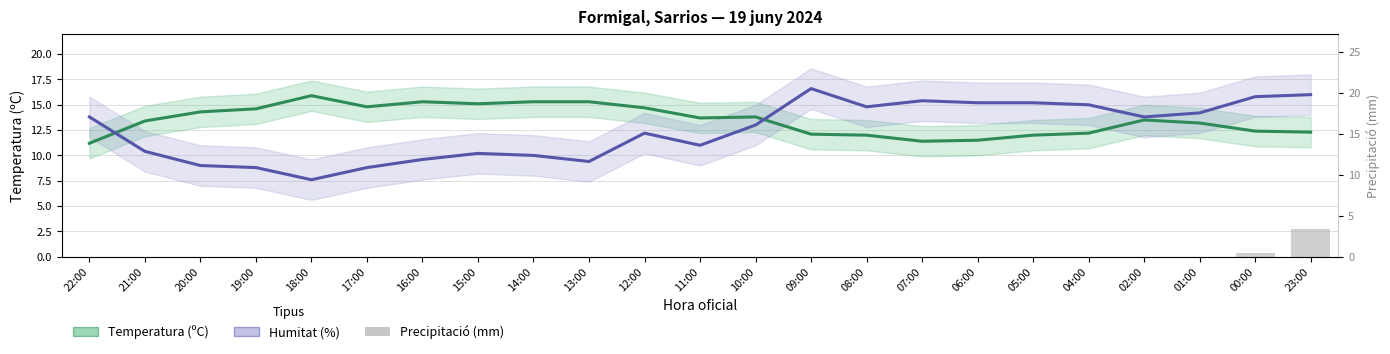

The value of Humitat (%) [scaled] at 14:00 is 6.4. True or false?

False